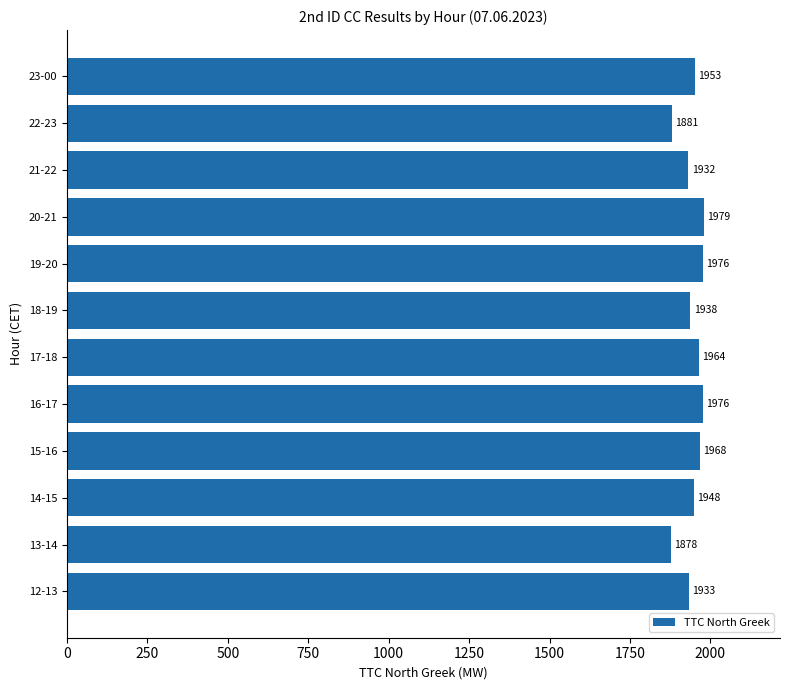

What is the minimum value shown in the chart?

1878